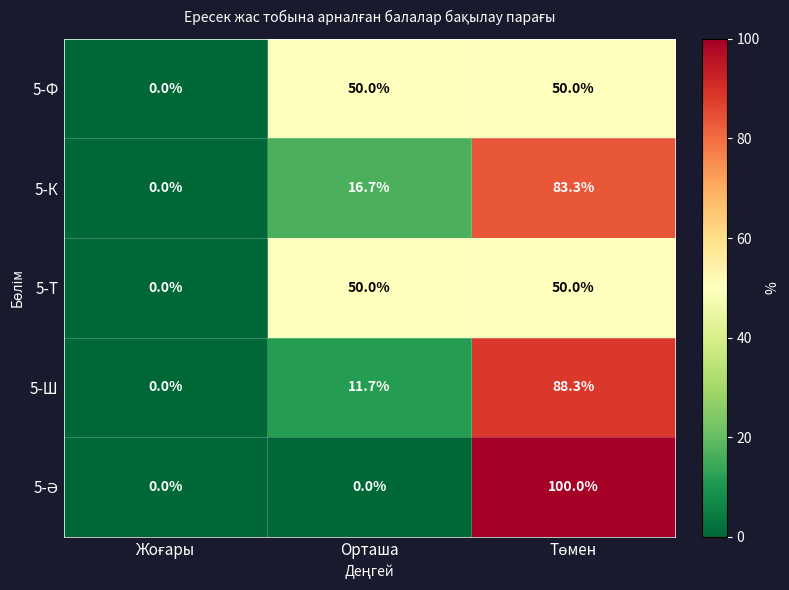

What is the sum of all 5-Ш values?

100.0